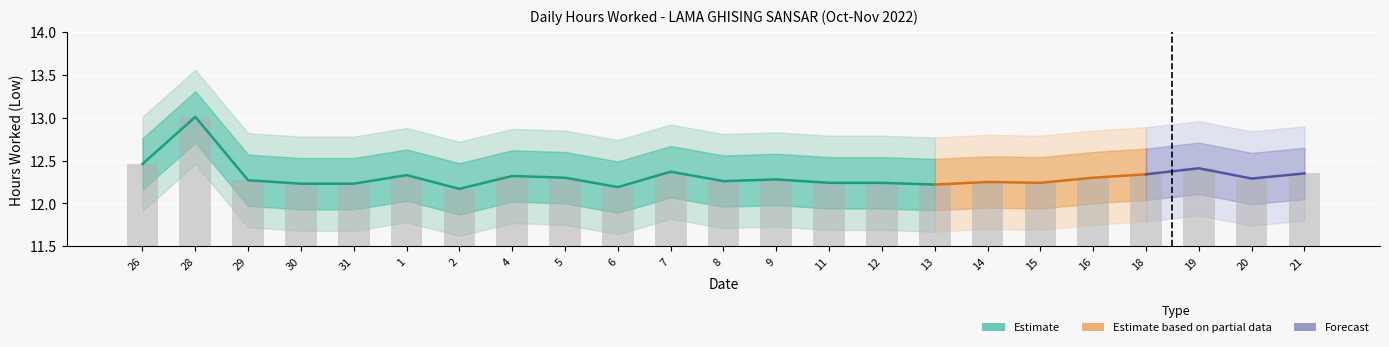

What is the sum of the values at 9 and 12?

24.5